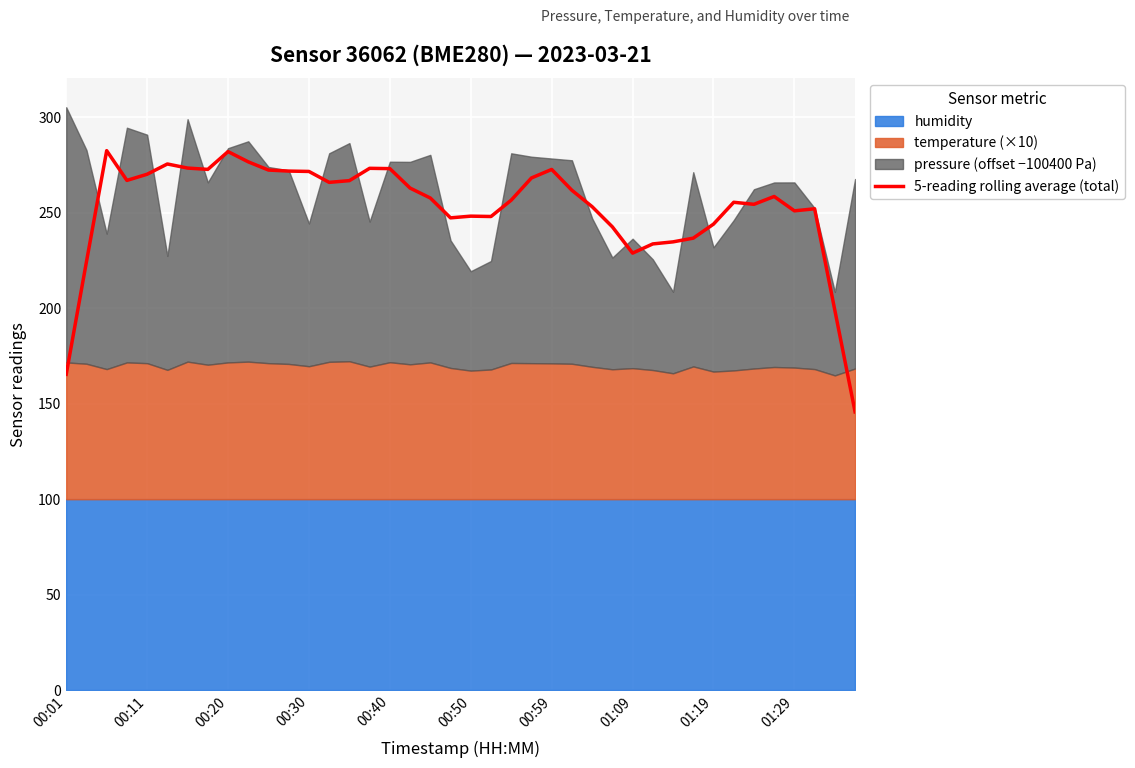

What is the sum of all values?

10095.3